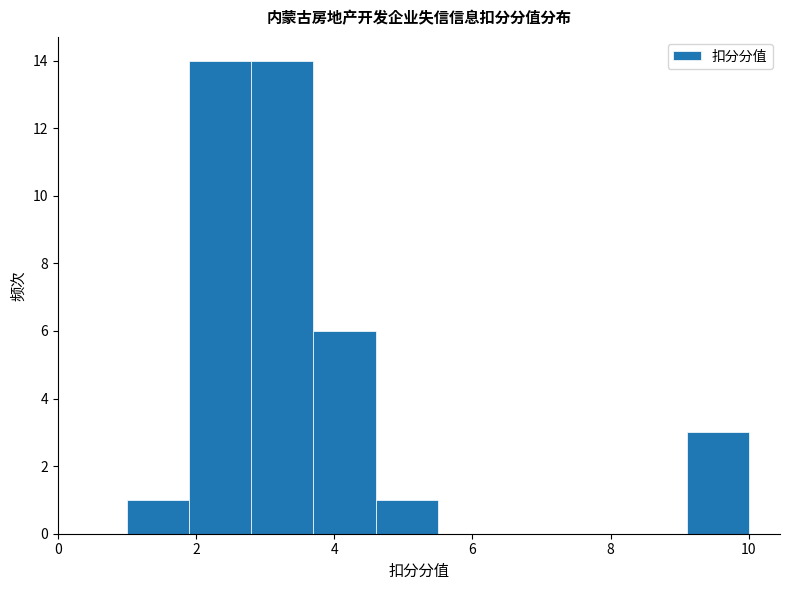

Reading left to right, transcribe this chart: for each bar, give the range it covers on the x-axis and its height. Neither the bar edges nor the heights are printed on the chart, so give them approximately, as read against the axes.

1.0 to 1.9: 1
1.9 to 2.8: 14
2.8 to 3.7: 14
3.7 to 4.6: 6
4.6 to 5.5: 1
5.5 to 6.4: 0
6.4 to 7.3: 0
7.3 to 8.2: 0
8.2 to 9.1: 0
9.1 to 10.0: 3